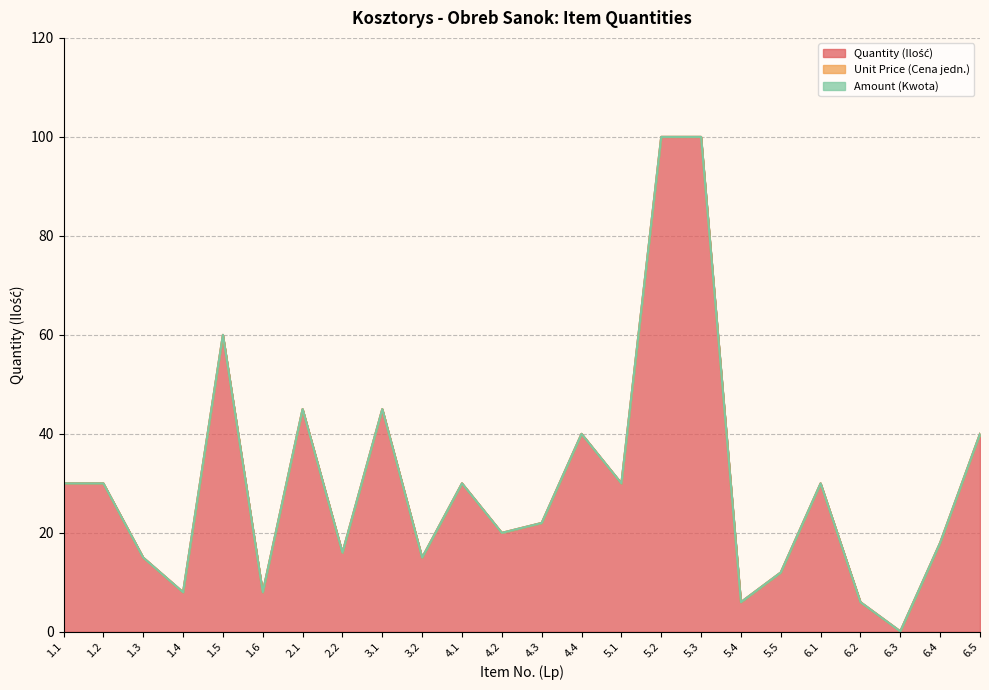

Reading right to left, what are all the values shown in this chart?

Quantity (Ilość): 6.5=40.0	6.4=18.0	6.3=0.1	6.2=6.0	6.1=30.0	5.5=12.0	5.4=6.0	5.3=100.0	5.2=100.0	5.1=30.0	4.4=40.0	4.3=22.0	4.2=20.0	4.1=30.0	3.2=15.0	3.1=45.0	2.2=16.0	2.1=45.0	1.6=8.0	1.5=60.0	1.4=8.0	1.3=15.0	1.2=30.0	1.1=30.0
Unit Price (Cena jedn.): 6.5=0.0	6.4=0.0	6.3=0.0	6.2=0.0	6.1=0.0	5.5=0.0	5.4=0.0	5.3=0.0	5.2=0.0	5.1=0.0	4.4=0.0	4.3=0.0	4.2=0.0	4.1=0.0	3.2=0.0	3.1=0.0	2.2=0.0	2.1=0.0	1.6=0.0	1.5=0.0	1.4=0.0	1.3=0.0	1.2=0.0	1.1=0.0
Amount (Kwota): 6.5=0.0	6.4=0.0	6.3=0.0	6.2=0.0	6.1=0.0	5.5=0.0	5.4=0.0	5.3=0.0	5.2=0.0	5.1=0.0	4.4=0.0	4.3=0.0	4.2=0.0	4.1=0.0	3.2=0.0	3.1=0.0	2.2=0.0	2.1=0.0	1.6=0.0	1.5=0.0	1.4=0.0	1.3=0.0	1.2=0.0	1.1=0.0